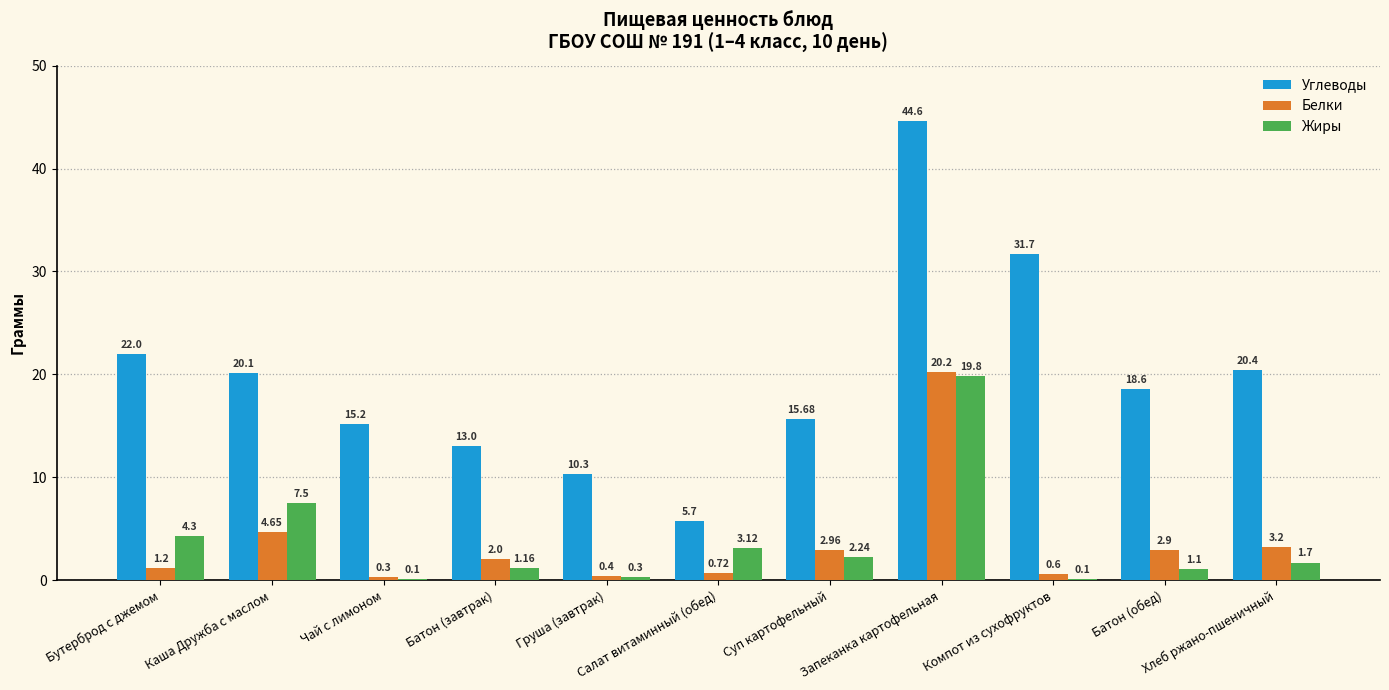

Which series has the largest total across all categories?

Углеводы